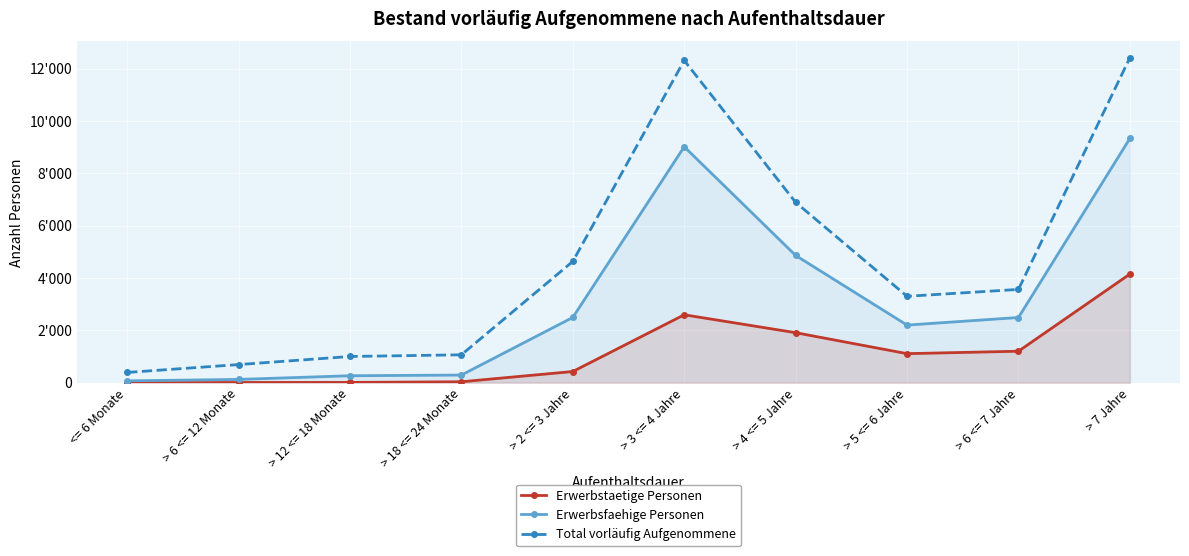

True or false: Total vorläufig Aufgenommene has a value of 1066 at > 18 <= 24 Monate.

True